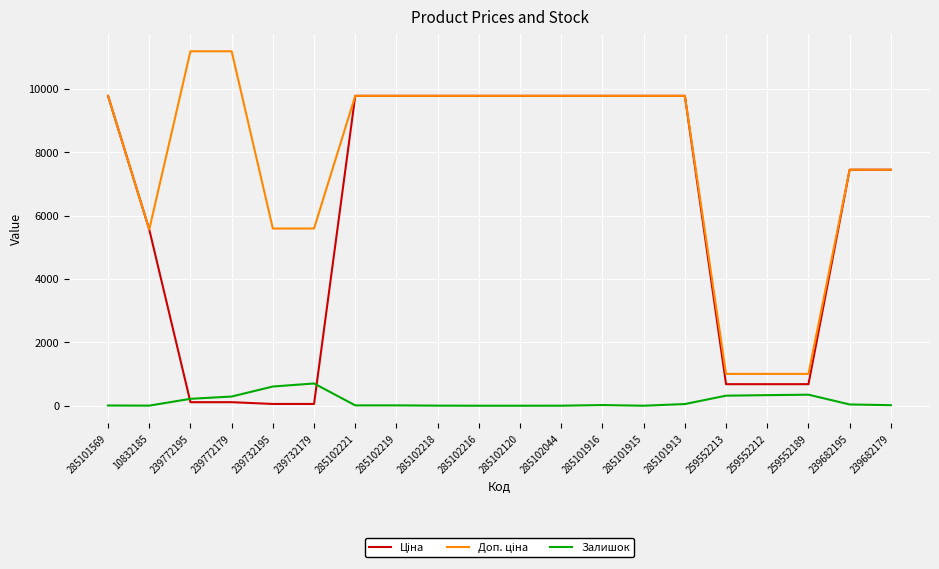

Is it true that Залишок equals 702.0 at 239732179?

True